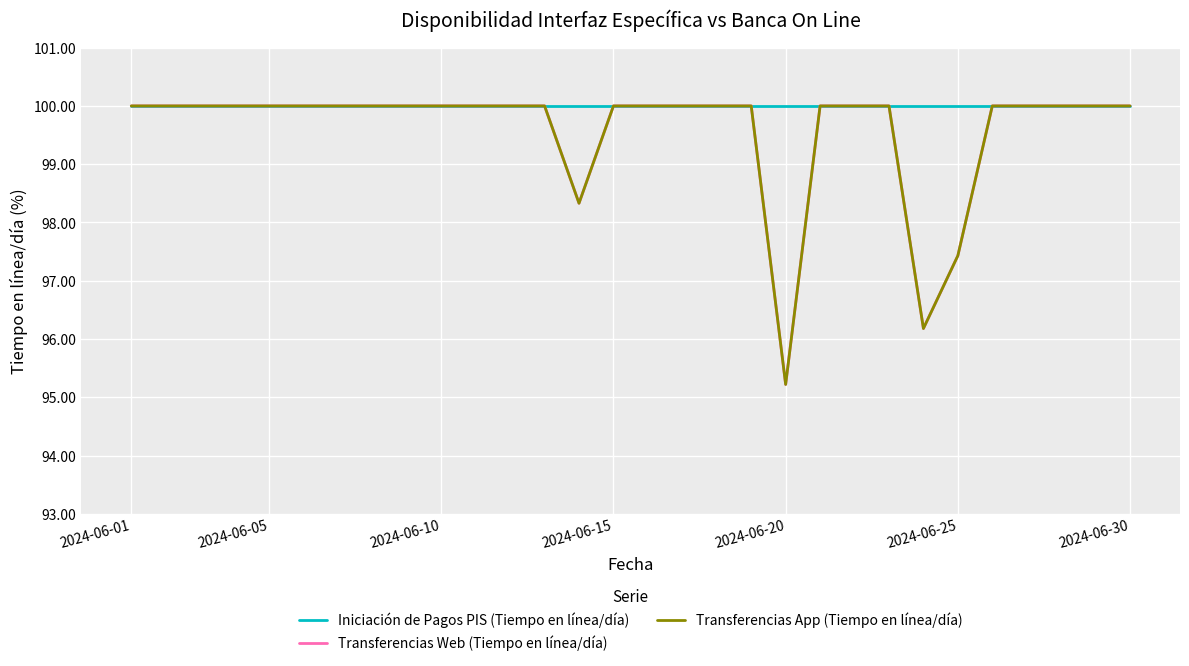

What is the value of the Transferencias App (Tiempo en línea/día) point at the 23rd from the left?

100.0